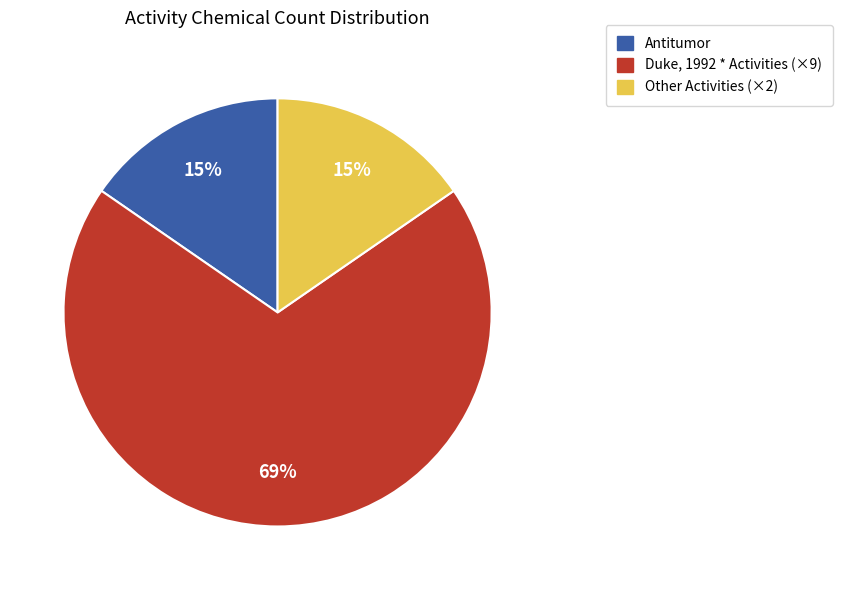

Is there a majority slice in this chart?

Yes